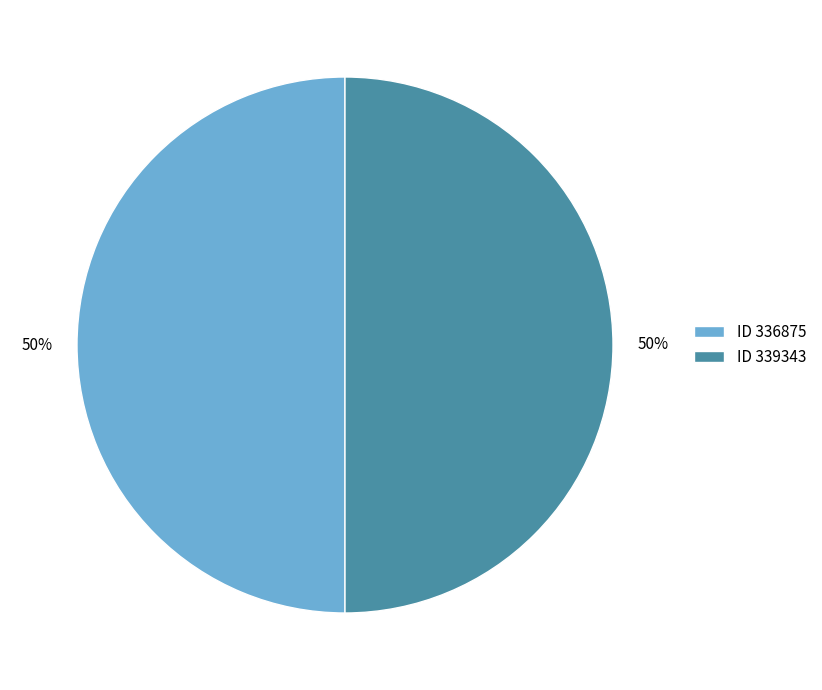

Is it true that ID 336875 is 38% of the pie?

False